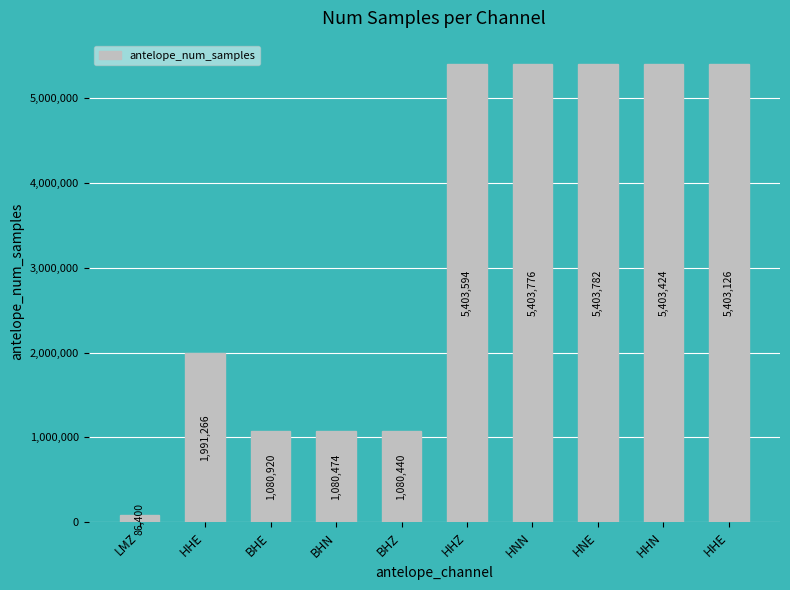

What is the label of the 5th bar from the left?

BHZ